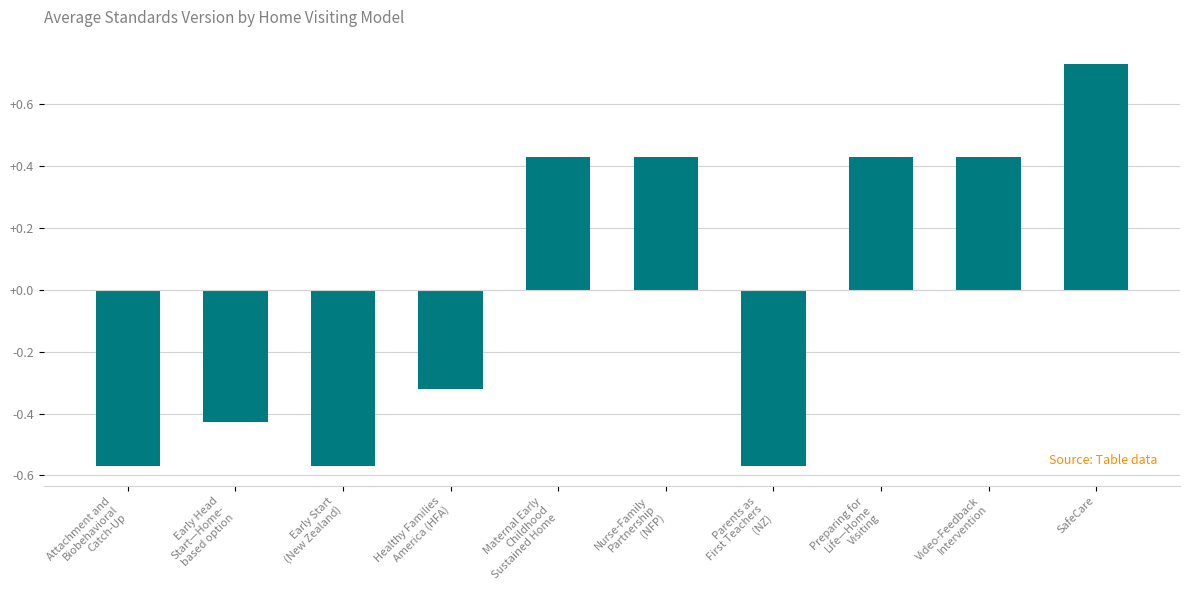

How many bars are there in total?

10